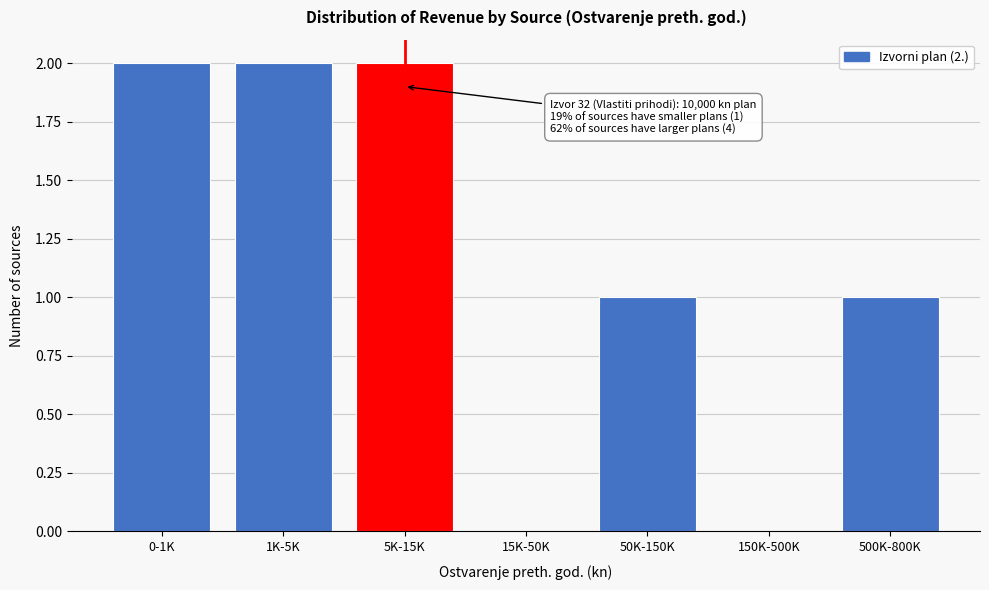

Reading left to right, list all the values displayed in this chart.

0-1K=2	1K-5K=2	5K-15K=2	15K-50K=0	50K-150K=1	150K-500K=0	500K-800K=1